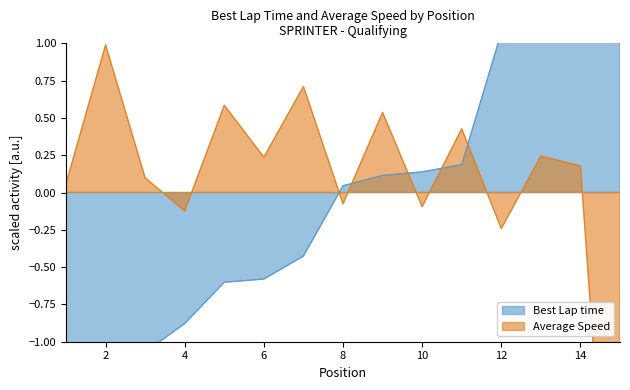

Which category has the highest value across all series?

15